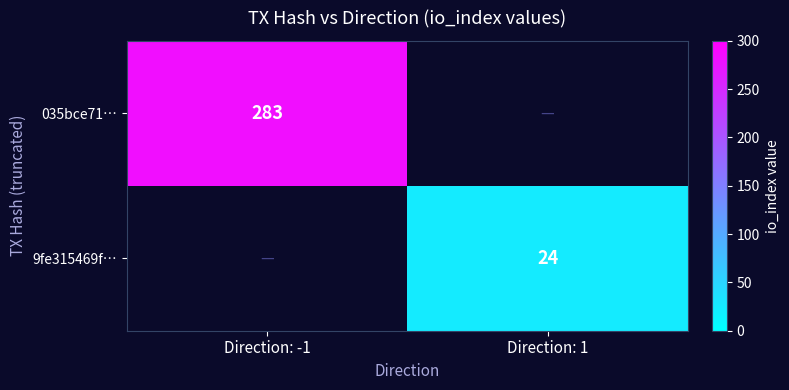

Is the value of 035bce71… at Direction: -1 greater than the value of 9fe315469f… at Direction: 1?

Yes